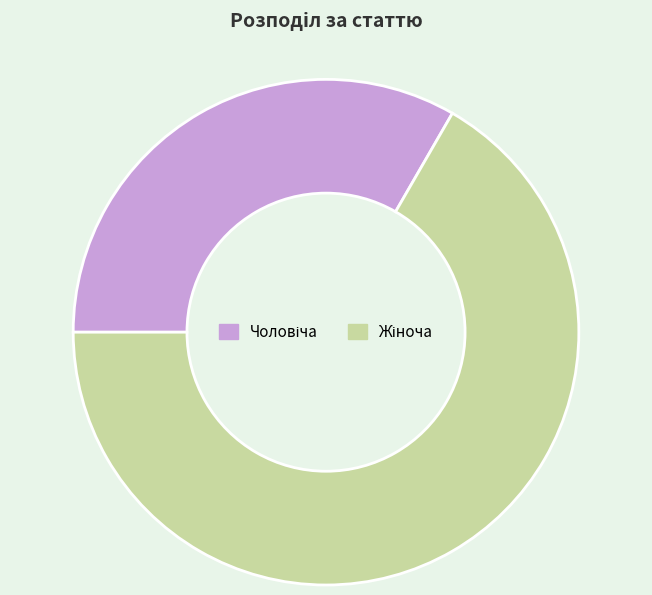

Is there any slice that represents more than half of the pie?

Yes